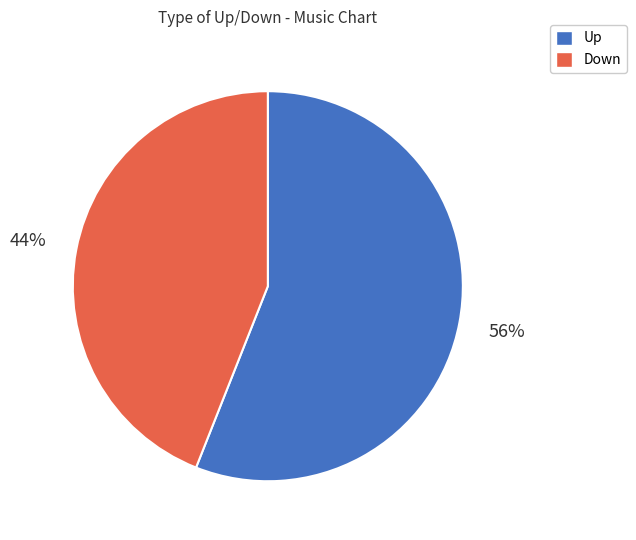

What percentage is the Down slice, to the nearest percent?

44%